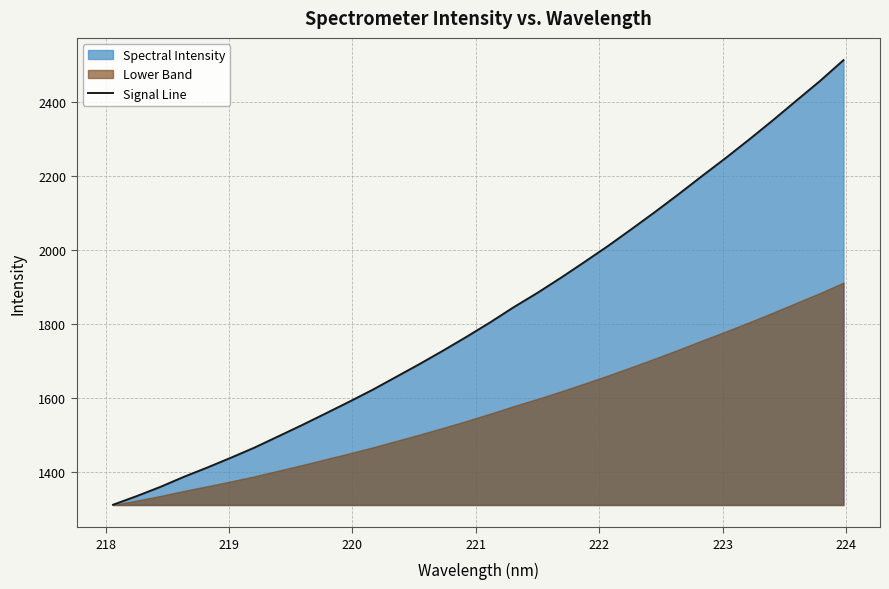

The chart shows a value of 3243.3 at 19. True or false?

False